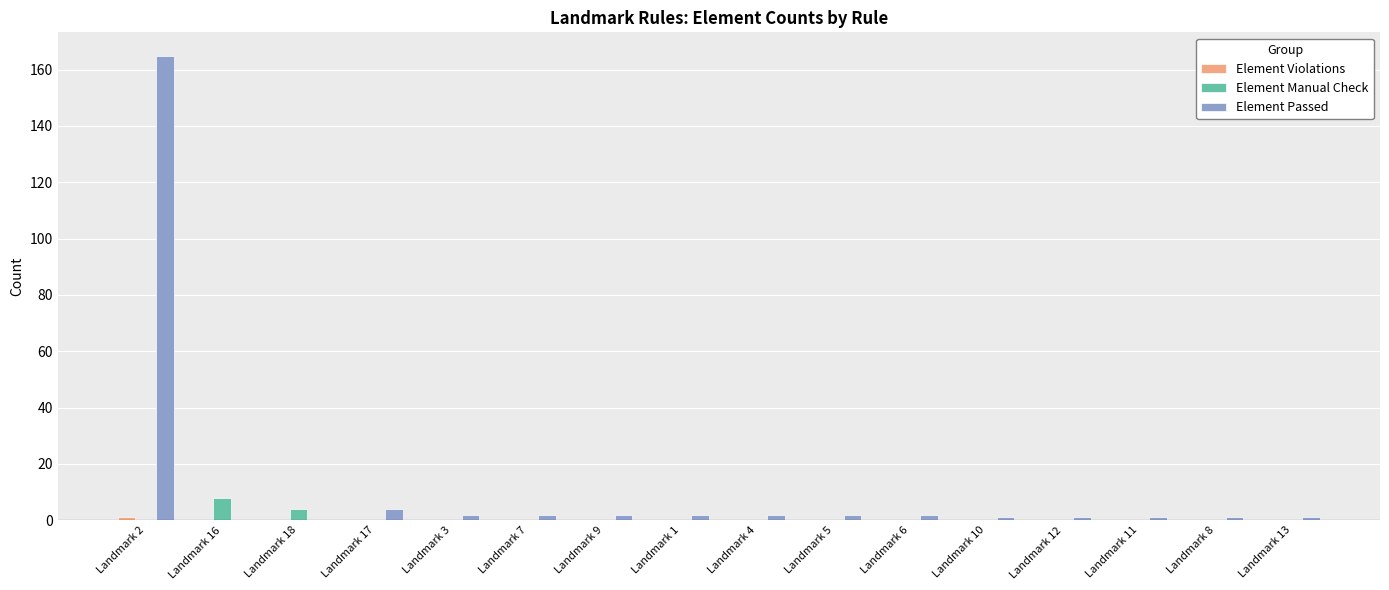

What is the sum of all Element Manual Check values?

12